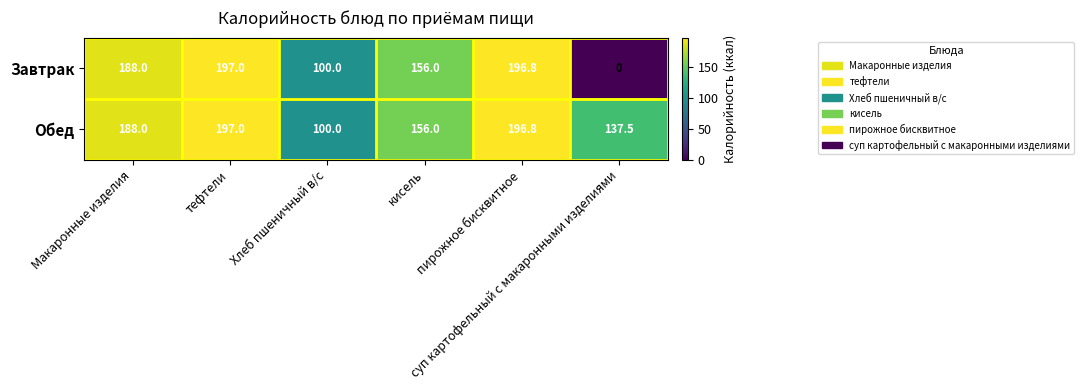

Which series has the widest spread of values?

Завтрак